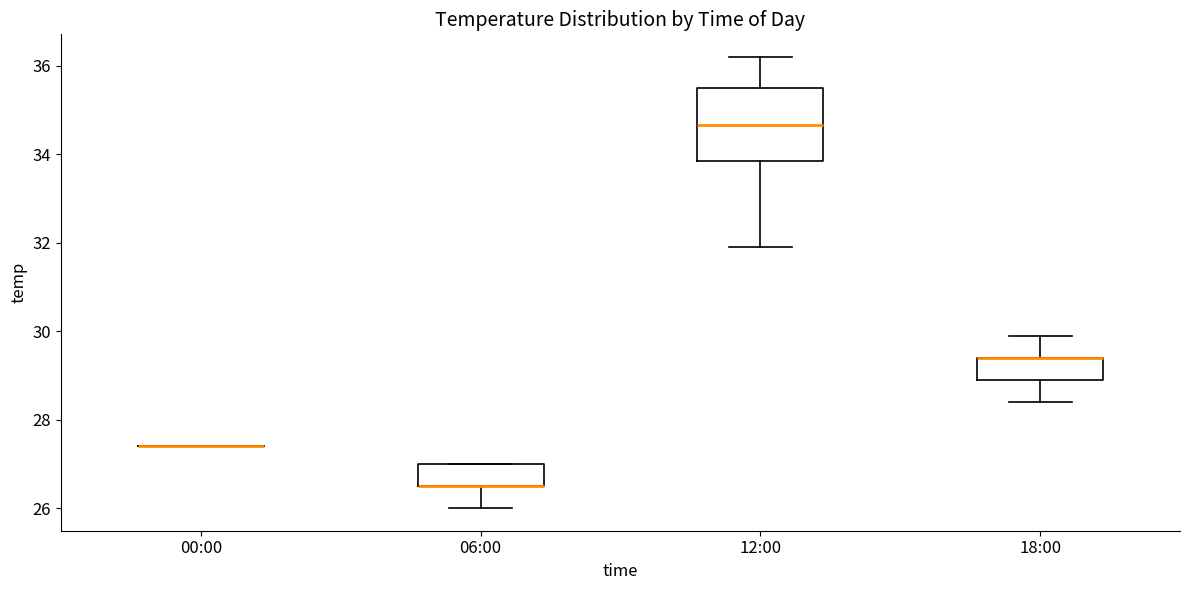

Reading left to right, read every box against the y-axis: the position of its median line, the range the box covers, and the ends of its whiskers. The values are not printed on the chart, so give them approximately, as read against the axis.

00:00: box collapsed to a line at 27.4, whiskers 27.4 to 27.4
06:00: median 26.6 (drawn on the box's lower edge), box 26.6 to 27.0, whiskers 26.0 to 27.0
12:00: median 34.6, box 33.8 to 35.6, whiskers 32.0 to 36.2
18:00: median 29.4 (drawn on the box's upper edge), box 29.0 to 29.4, whiskers 28.4 to 30.0